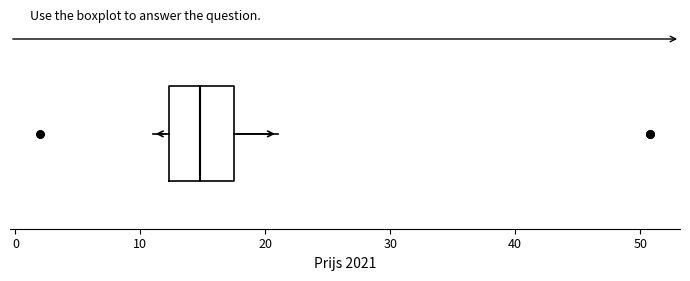

Where is the left edge of the box on the x-axis? The values are not printed on the chart, so give them approximately, as read against the axis.

12